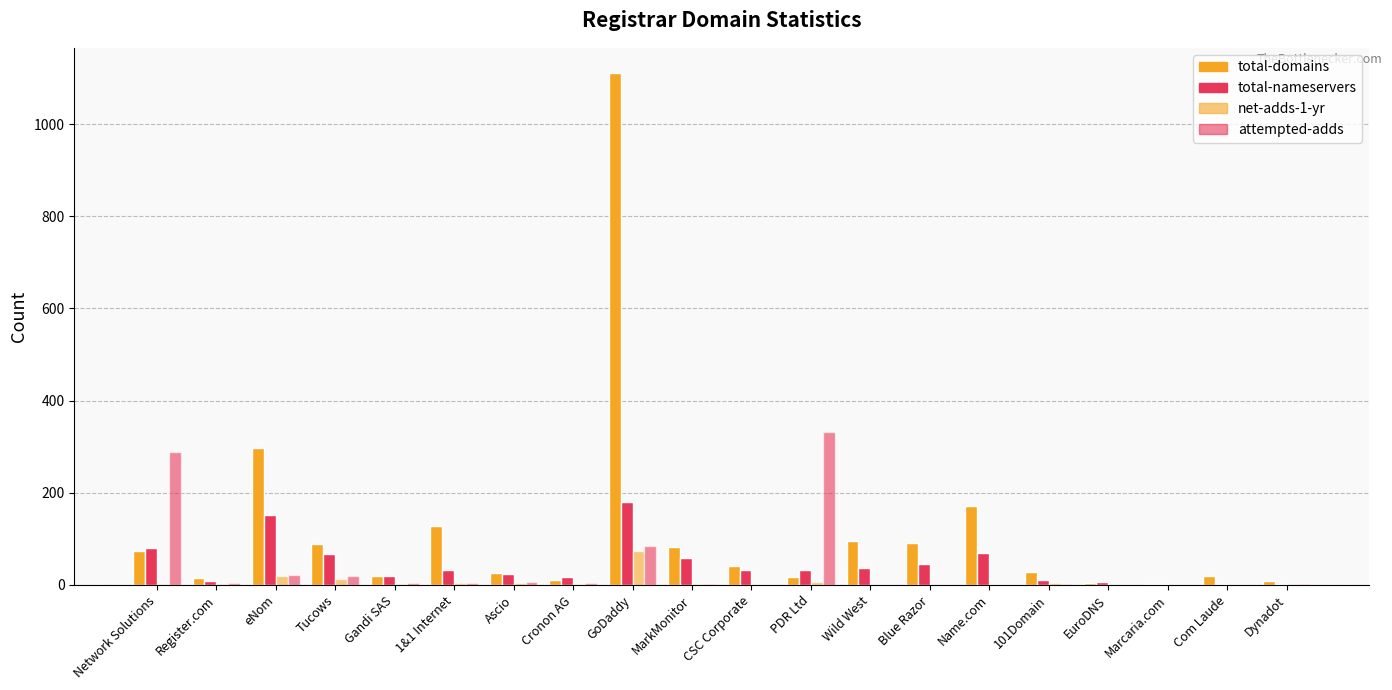

Reading left to right, transcribe all the data shown in this chart.

total-domains: 74	15	296	88	19	127	26	10	1110	83	40	17	96	91	172	27	4	1	20	8
total-nameservers: 81	8	151	66	20	32	24	17	179	58	32	32	36	46	69	10	7	3	3	2
net-adds-1-yr: 3	1	20	12	1	5	5	3	74	2	0	6	0	0	0	4	0	0	0	1
attempted-adds: 289	5	21	19	5	4	6	5	84	2	0	332	0	0	0	2	0	0	0	1